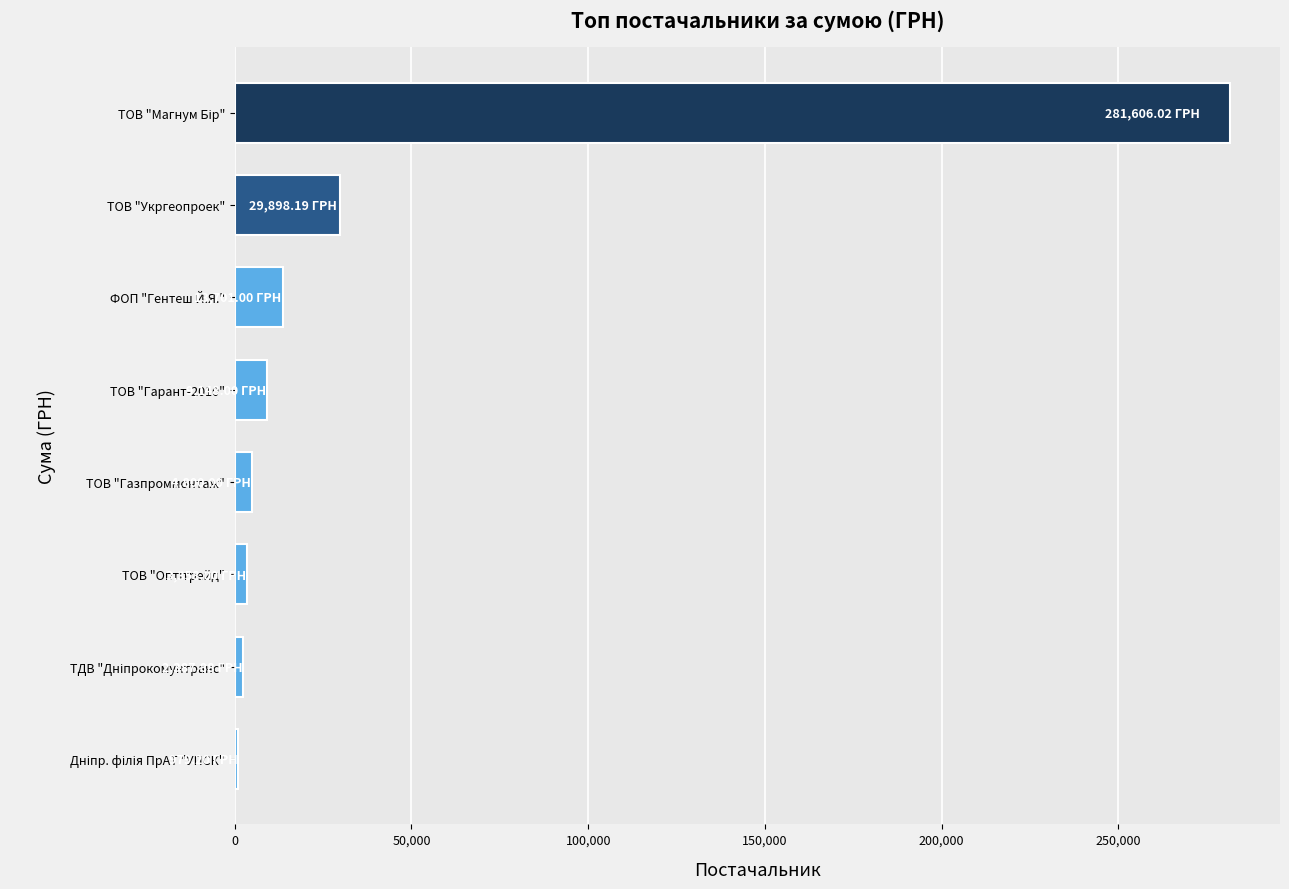

What is the average value?

43234.8